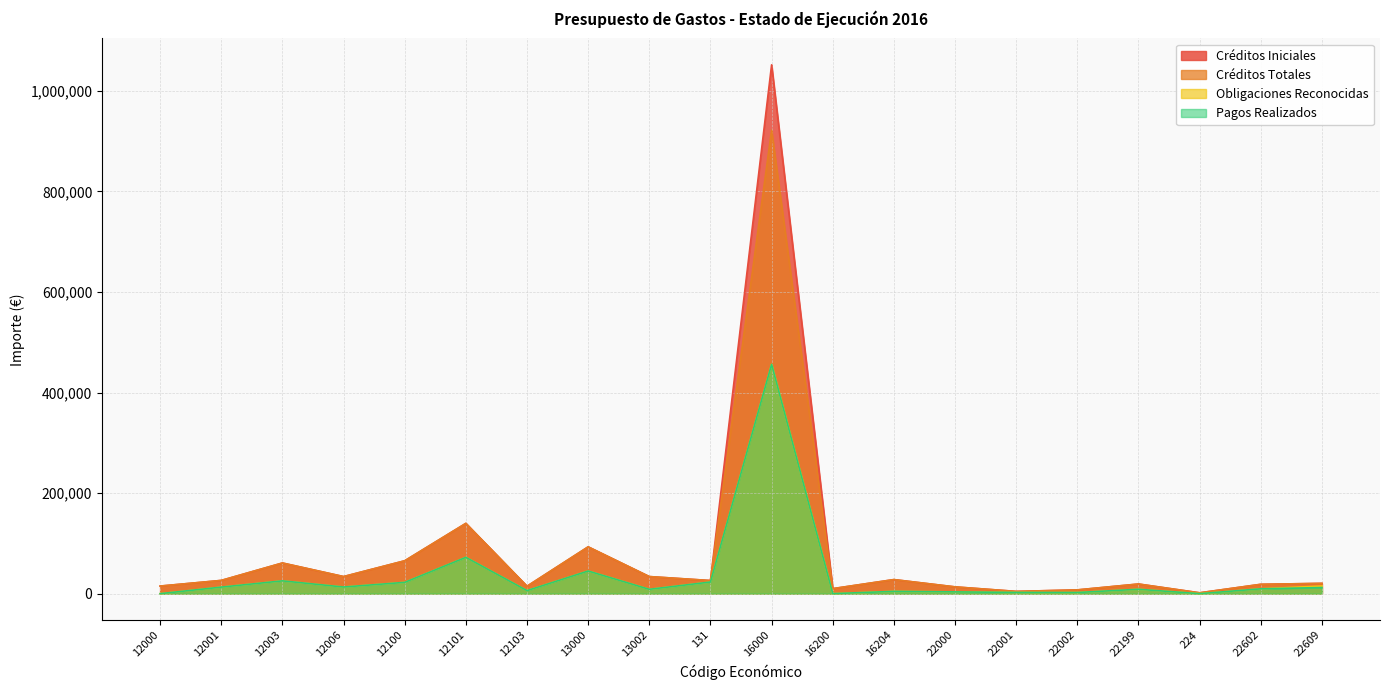

What is the label of the 11th point from the right?

131